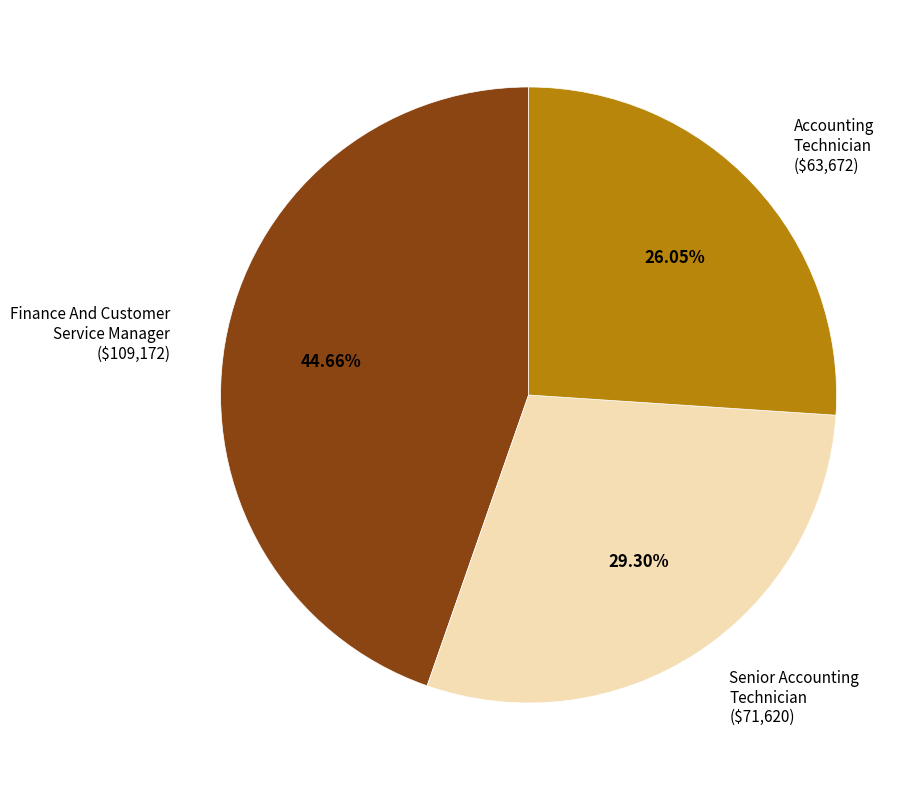

To the nearest percent, what is the combined percentage of Senior Accounting Technician and Accounting Technician?

55%